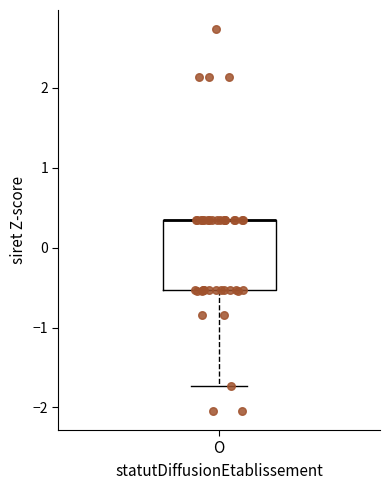

Transcribe this box plot: give where the median line is, the range the box spans, and where the two whiskers end, as read against the y-axis. The values are not printed on the chart, so give them approximately, as read against the axis.

median 0.3 (drawn on the box's upper edge), box -0.5 to 0.3, whiskers -1.7 to 0.3